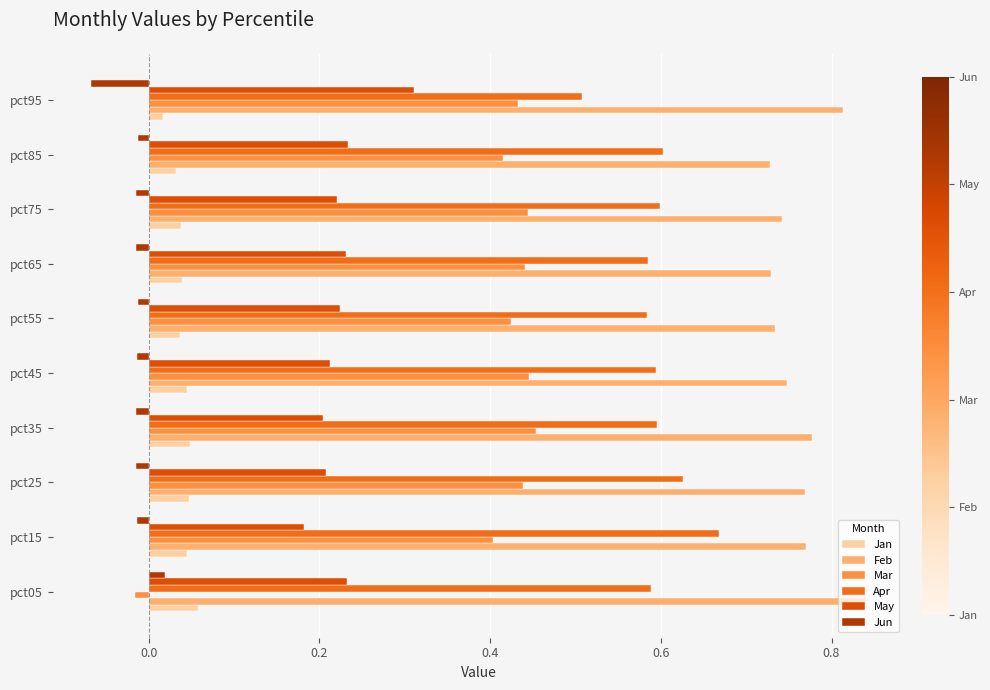

Which series has the widest spread of values?

Mar